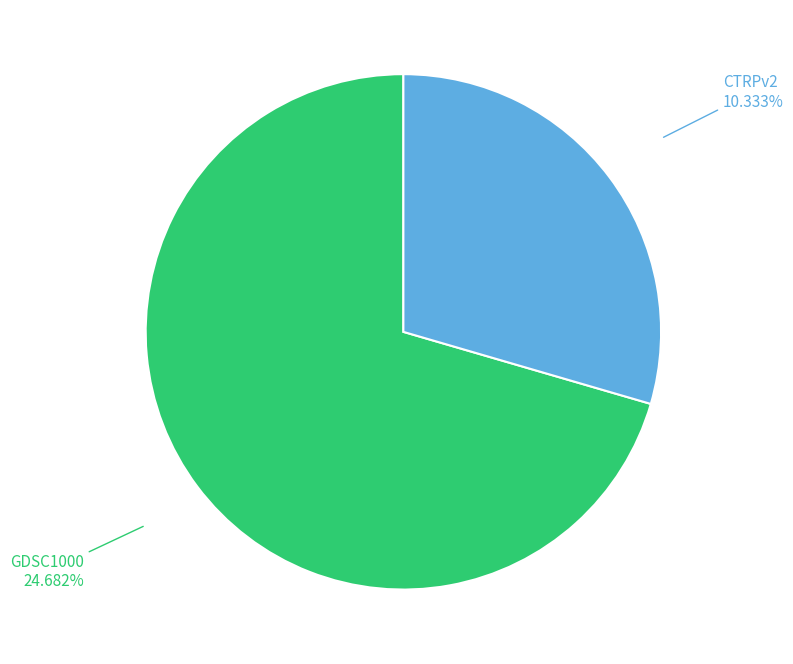

The GDSC1000 slice represents 70% of the pie. True or false?

True